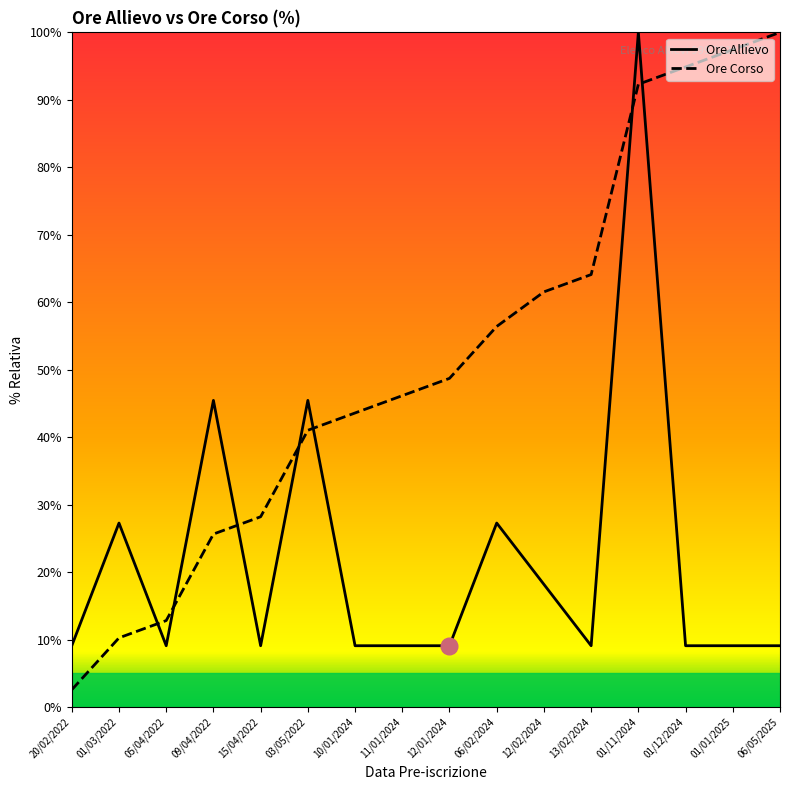

List the series in order of their overall mean, lowest first.

Ore Allievo, Ore Corso